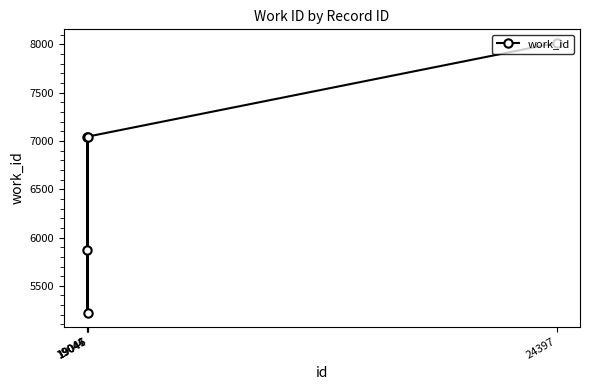

How many data points are less than 7044?

2